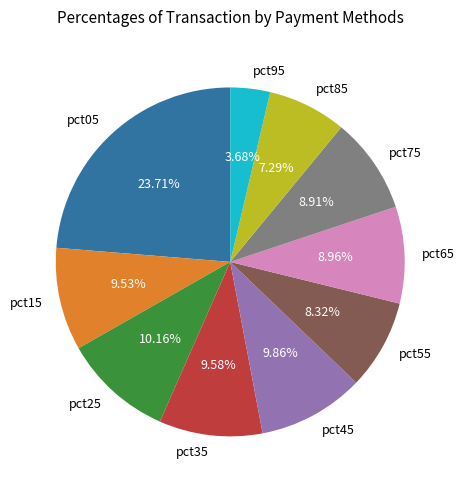

Is pct85 the majority of the pie?

No